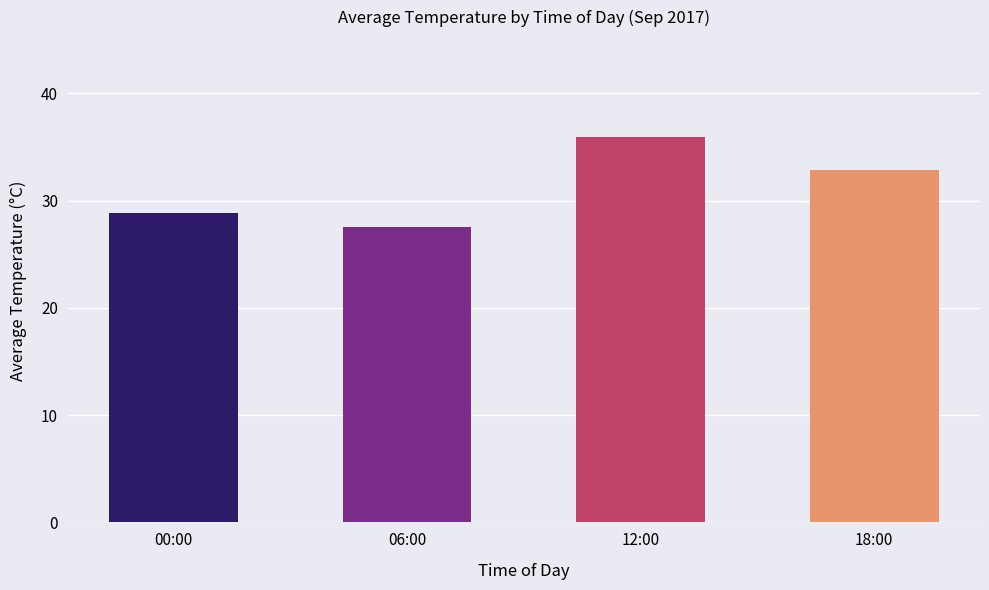

List the labels in order of value, largest first.

12:00, 18:00, 00:00, 06:00